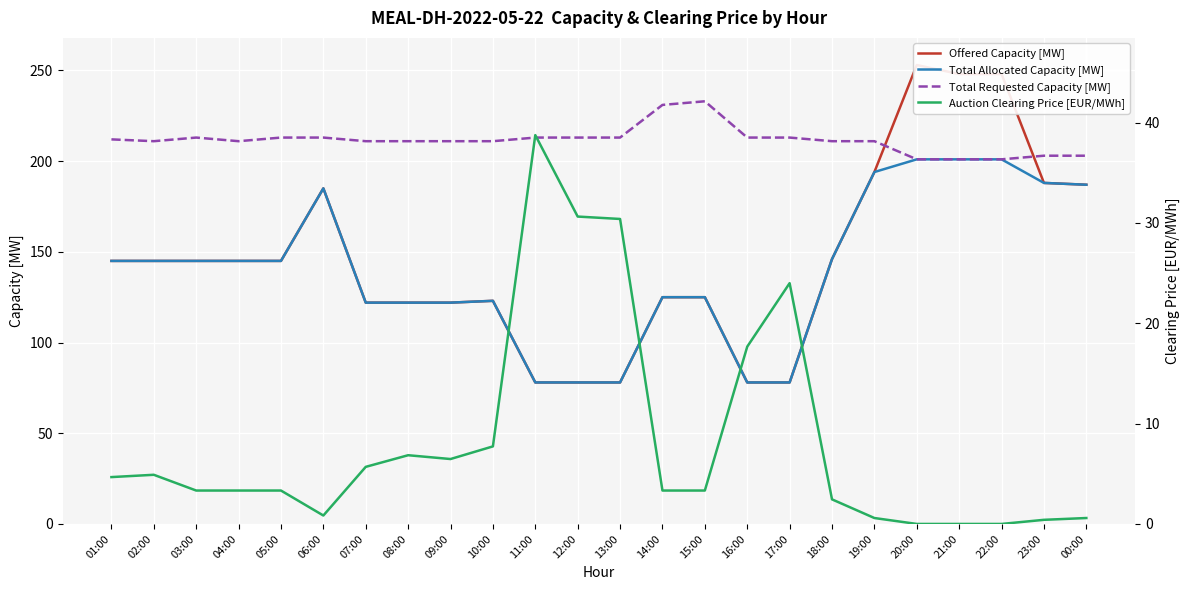

Count the number of categories in the chart.

24